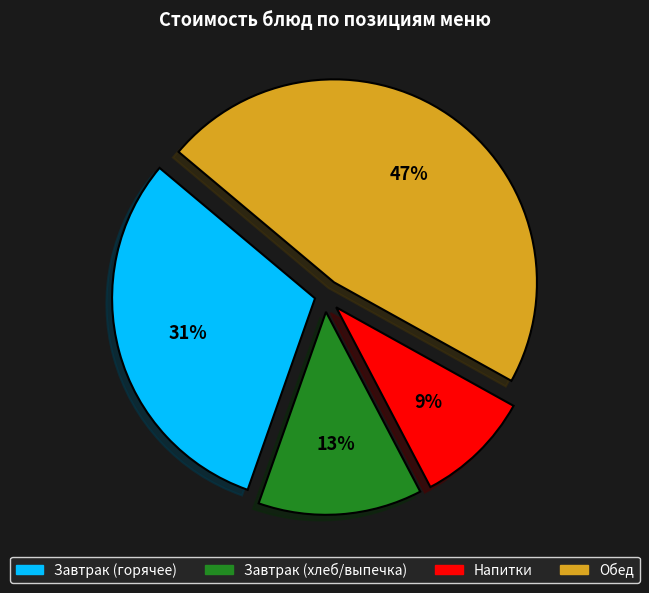

To the nearest percent, what is the difference between the largest and smallest slice percentages?

38%